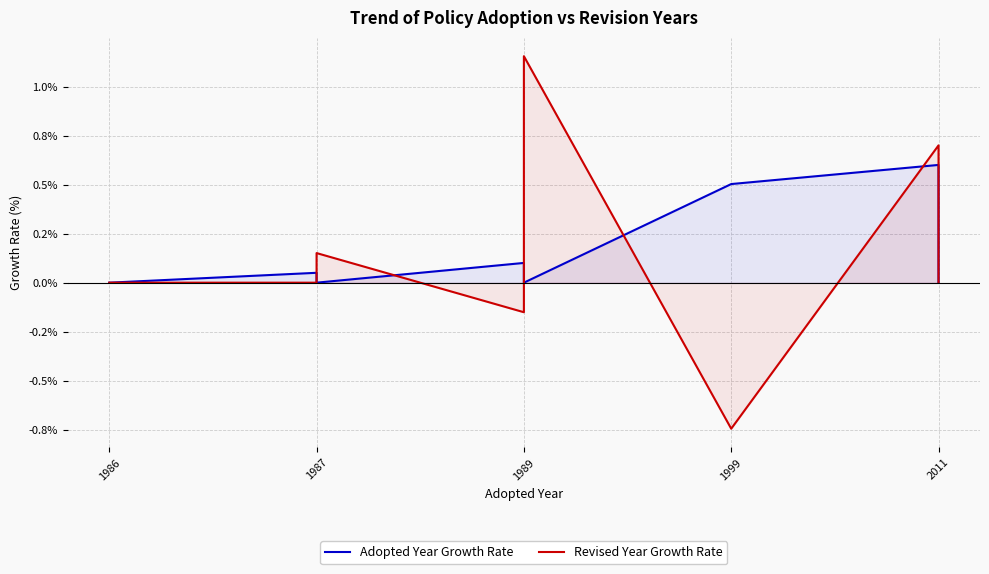

Between 1999 and 5, which series saw the biggest shift?

Revised Year Growth Rate